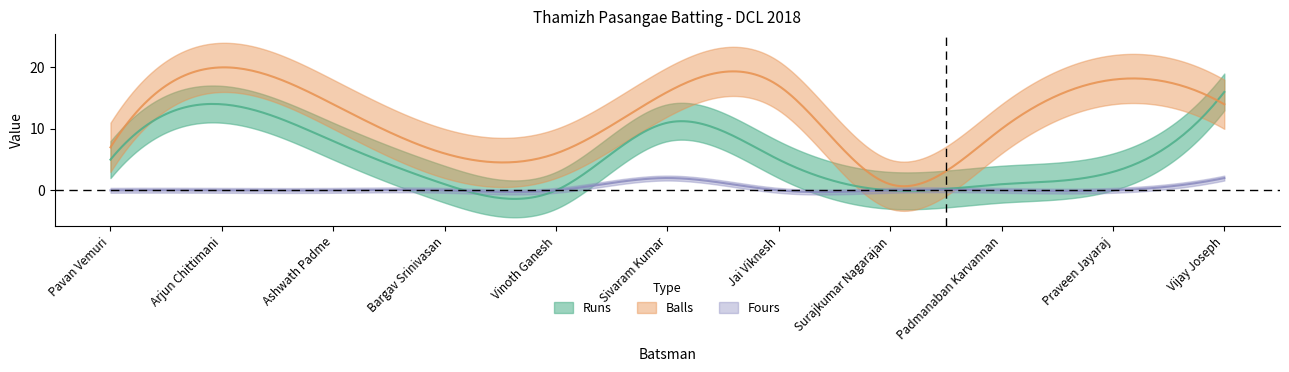

Reading left to right, list all the values displayed in this chart.

Runs: 5	14	8	1	0	11	5	0	1	3	16
Balls: 7	20	14	6	6	16	17	1	10	18	14
Fours: 0	0	0	0	0	2	0	0	0	0	2